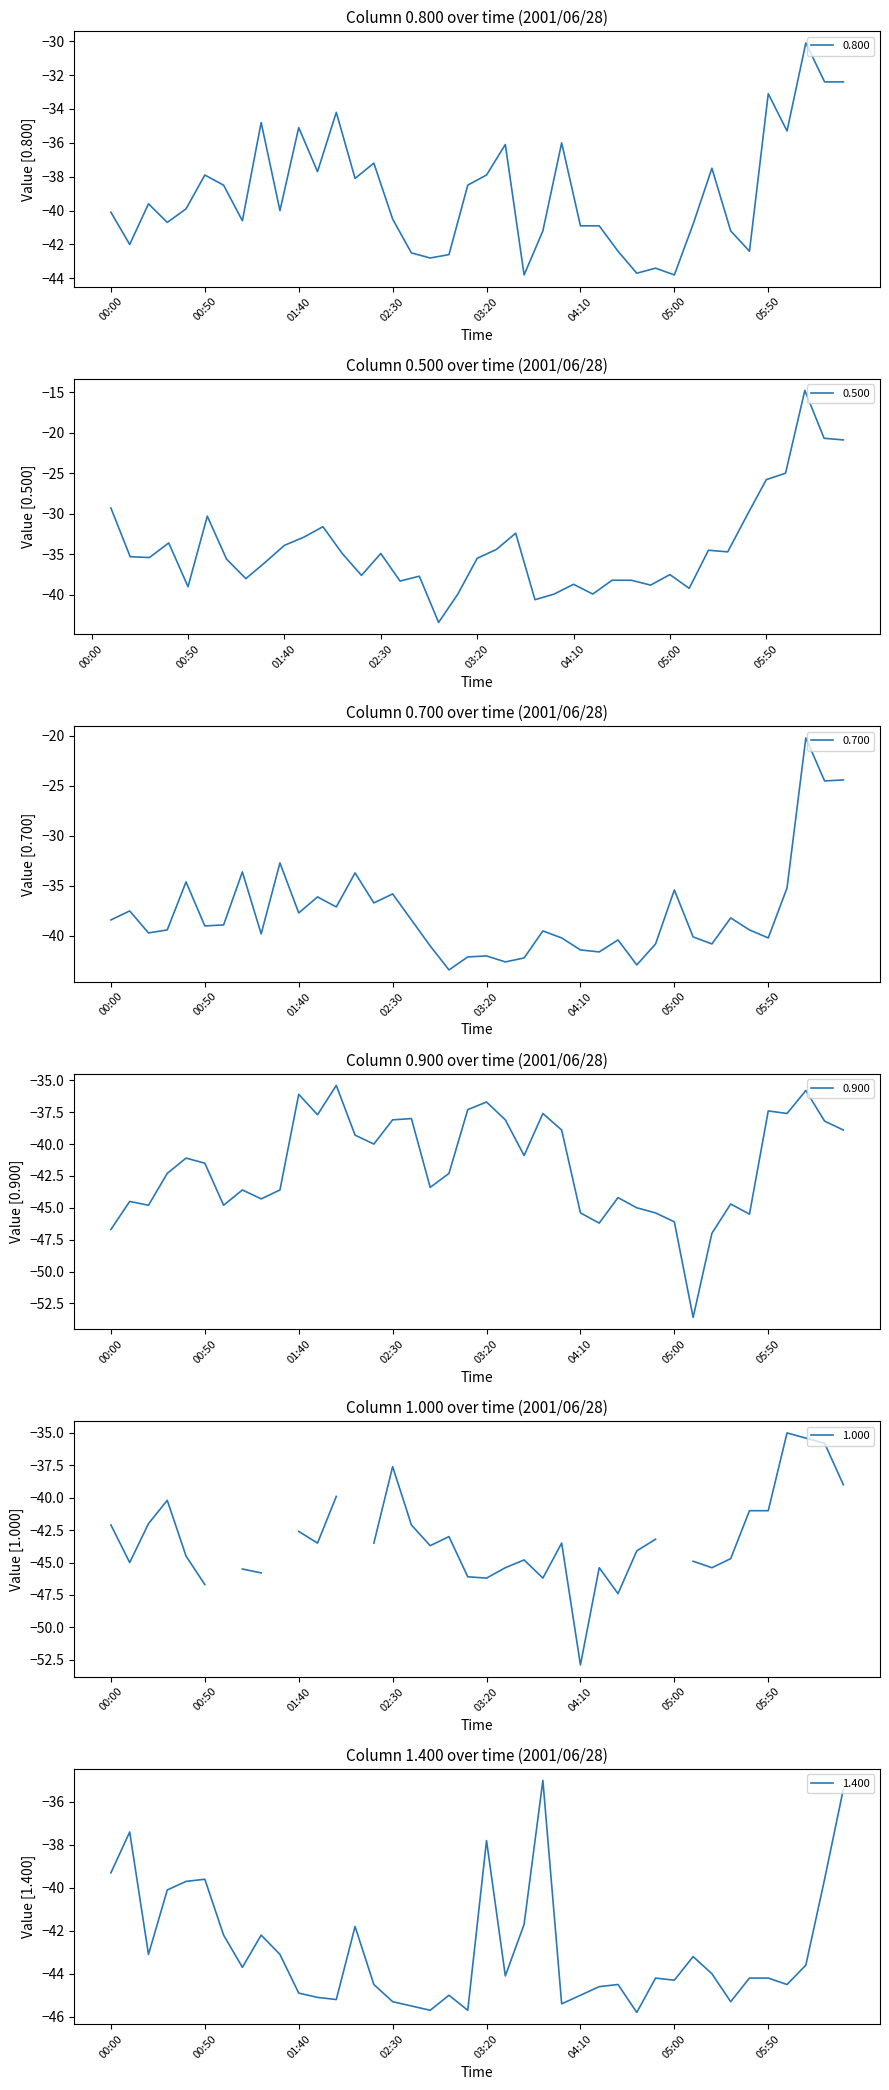

What is the sum of the 1.400 values at 04:50 and 04:00?

-89.6